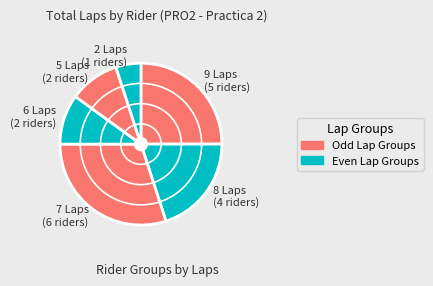

Do 8 Laps (4 riders) and 2 Laps (1 riders) together represent more than half of the pie?

No